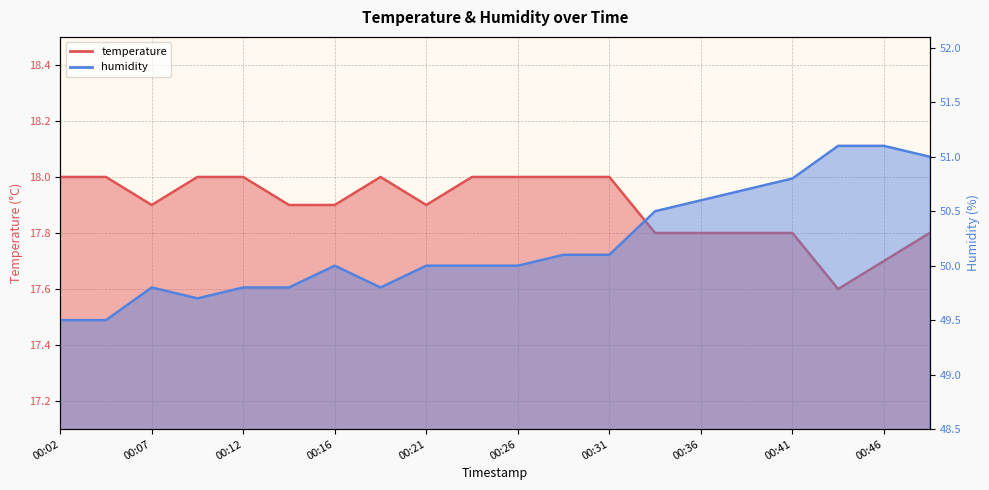

Reading left to right, list all the values displayed in this chart.

temperature: 00:02=18.0	00:04=18.0	00:07=17.9	00:09=18.0	00:12=18.0	00:14=17.9	00:16=17.9	00:19=18.0	00:21=17.9	00:24=18.0	00:26=18.0	00:29=18.0	00:31=18.0	00:34=17.8	00:36=17.8	00:39=17.8	00:41=17.8	00:43=17.6	00:46=17.7	00:48=17.8
humidity: 00:02=49.5	00:04=49.5	00:07=49.8	00:09=49.7	00:12=49.8	00:14=49.8	00:16=50.0	00:19=49.8	00:21=50.0	00:24=50.0	00:26=50.0	00:29=50.1	00:31=50.1	00:34=50.5	00:36=50.6	00:39=50.7	00:41=50.8	00:43=51.1	00:46=51.1	00:48=51.0